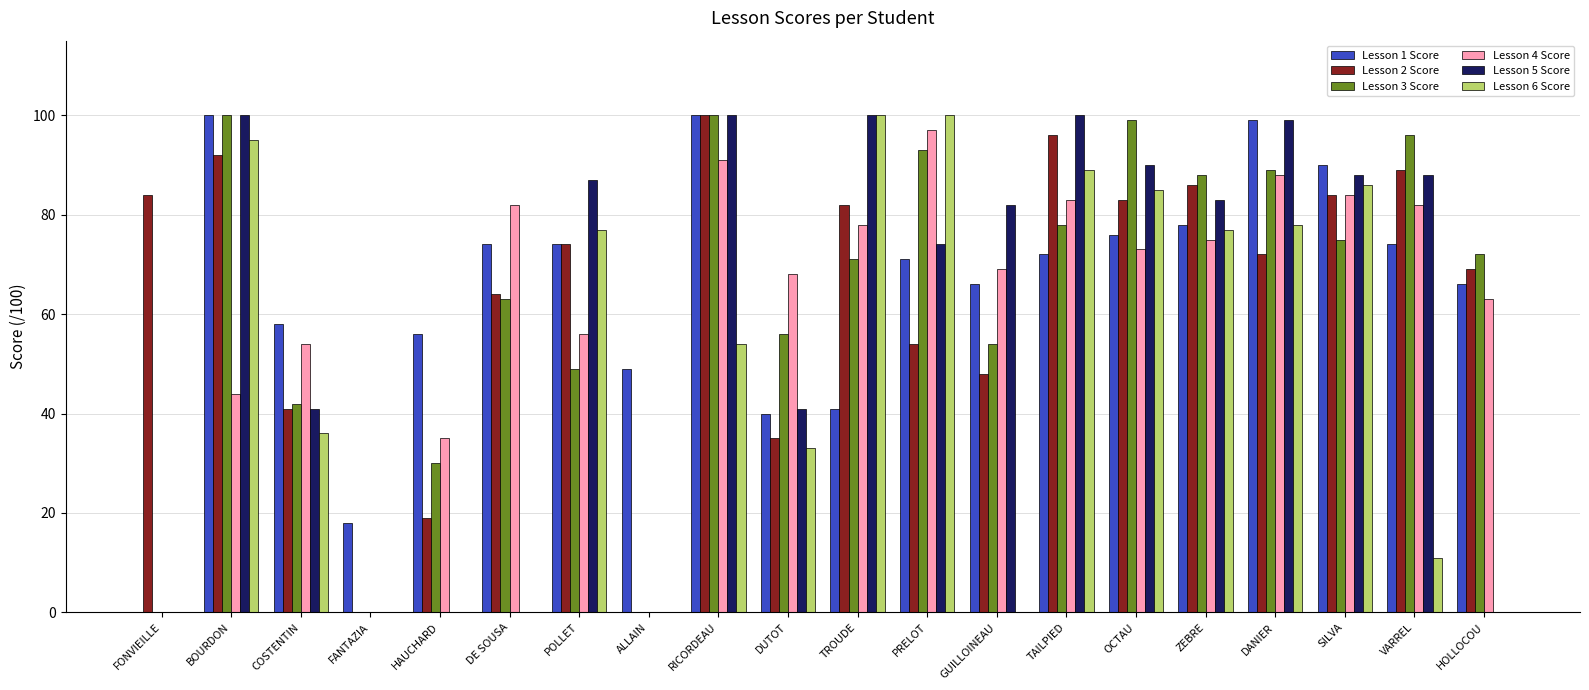

Which category has the highest value in the Lesson 2 Score series?

RICORDEAU